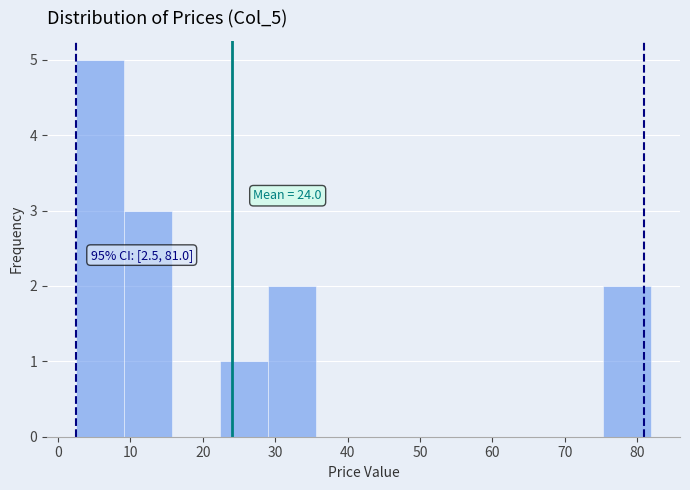

Which range on the x-axis has the tallest bar?

2 to 9